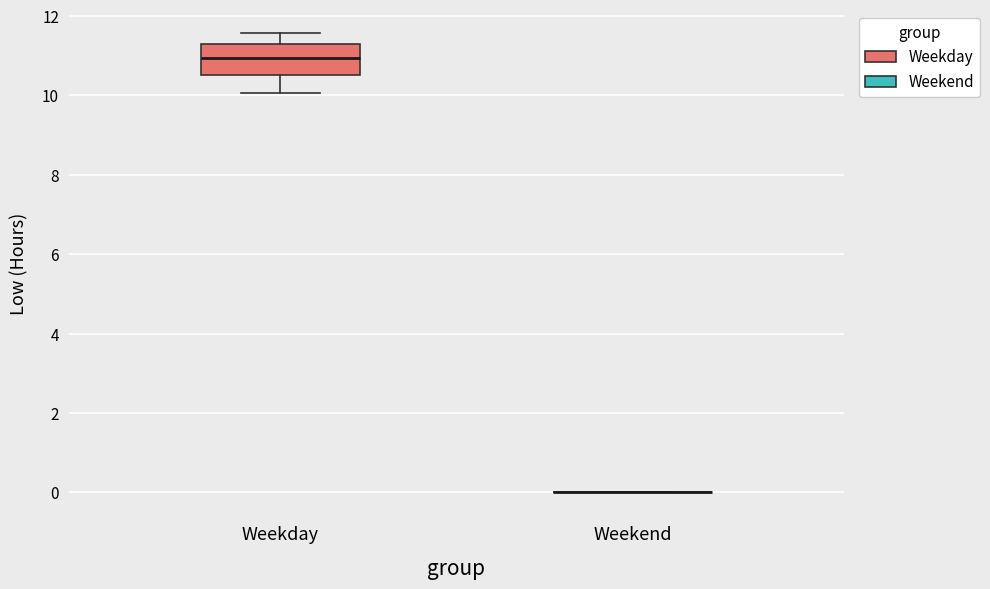

Reading left to right, transcribe this box plot: for each box, give where its median line is, the range the box spans, and where its two whiskers end, as read against the y-axis. The values are not printed on the chart, so give them approximately, as read against the axis.

Weekday: median 11.0, box 10.6 to 11.4, whiskers 10.0 to 11.6
Weekend: box collapsed to a line at 0.0, whiskers 0.0 to 0.0